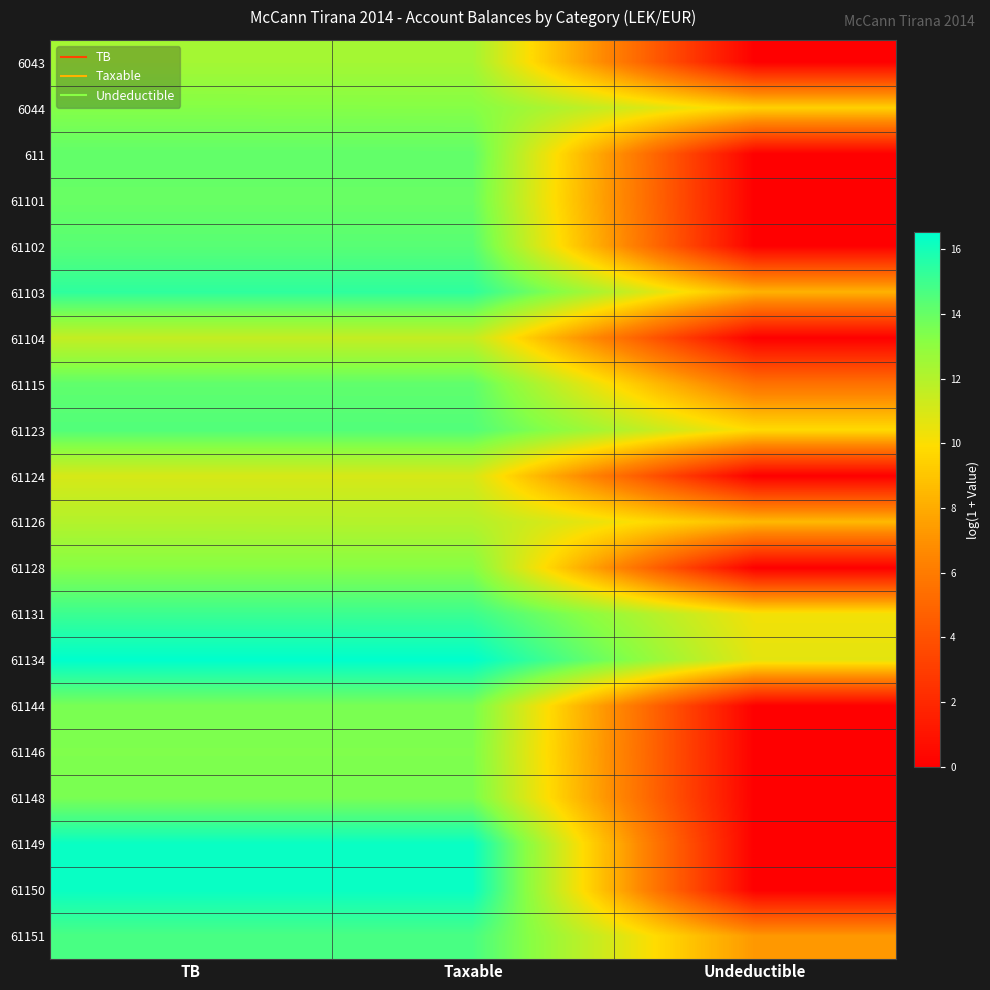

What is the maximum value shown in the chart?

16.5